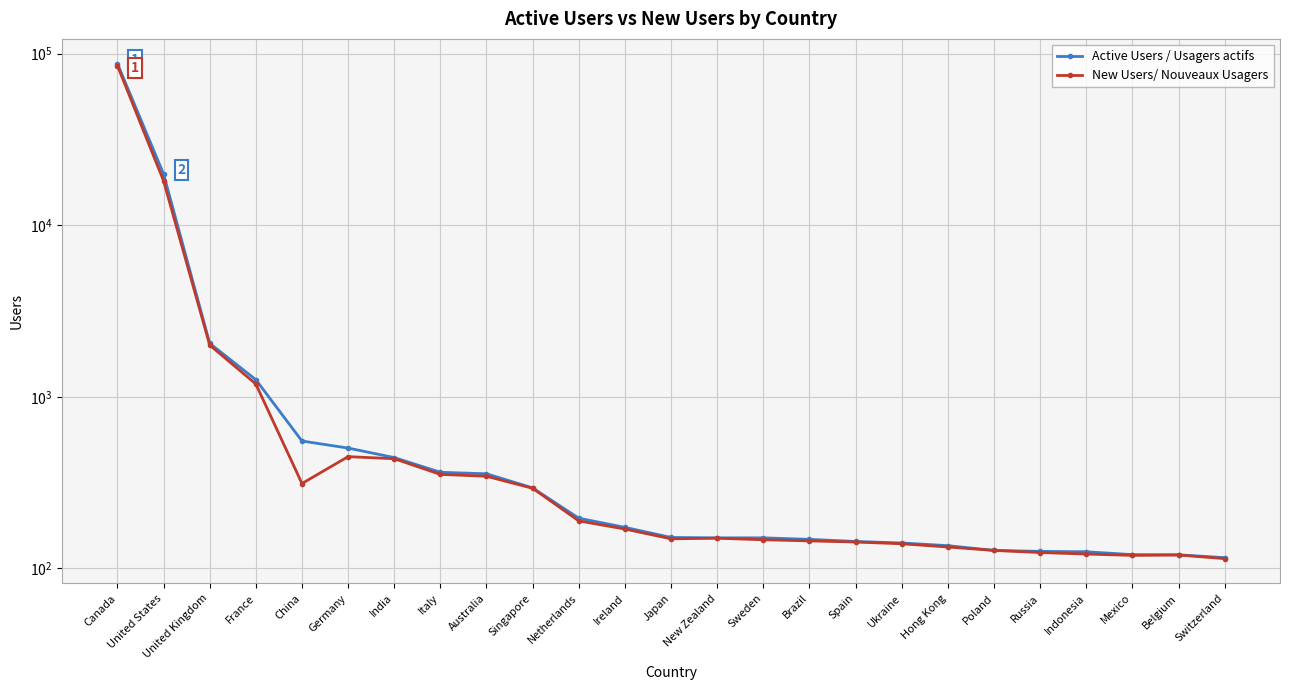

Reading left to right, transcribe all the data shown in this chart.

Active Users / Usagers actifs: Canada=87479	United States=19901	United Kingdom=2049	France=1258	China=768	Germany=731	India=681	Italy=604	Australia=596	Singapore=522	Netherlands=363	Ireland=315	Japan=262	New Zealand=260	Sweden=260	Brazil=252	Spain=241	Ukraine=233	Hong Kong=219	Poland=194	Russia=189	Indonesia=187	Mexico=172	Belgium=171	Switzerland=156
New Users/ Nouveaux Usagers: Canada=85115	United States=18131	United Kingdom=2002	France=1187	China=545	Germany=686	India=675	Italy=593	Australia=583	Singapore=520	Netherlands=349	Ireland=306	Japan=255	New Zealand=258	Sweden=250	Brazil=244	Spain=238	Ukraine=229	Hong Kong=212	Poland=194	Russia=183	Indonesia=175	Mexico=168	Belgium=170	Switzerland=151